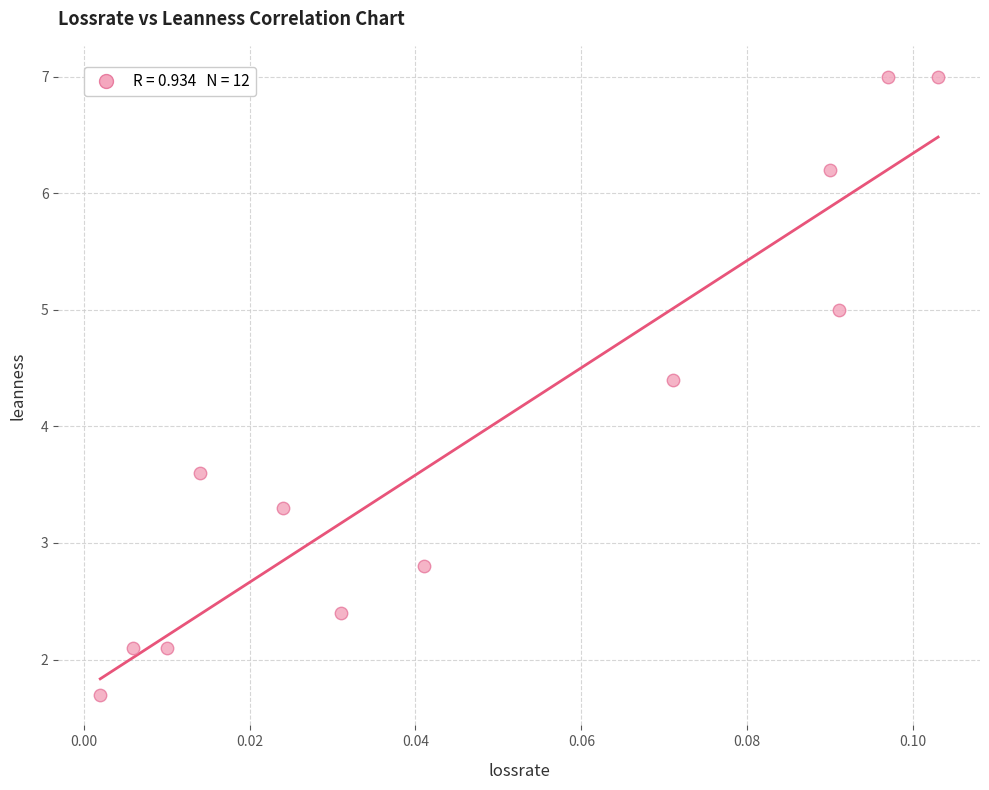

What is the range of Y values (max minus min)?

5.3